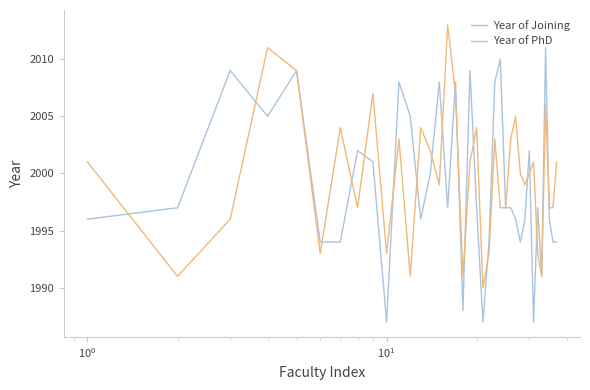

What is the minimum value for Year of Joining?

1987